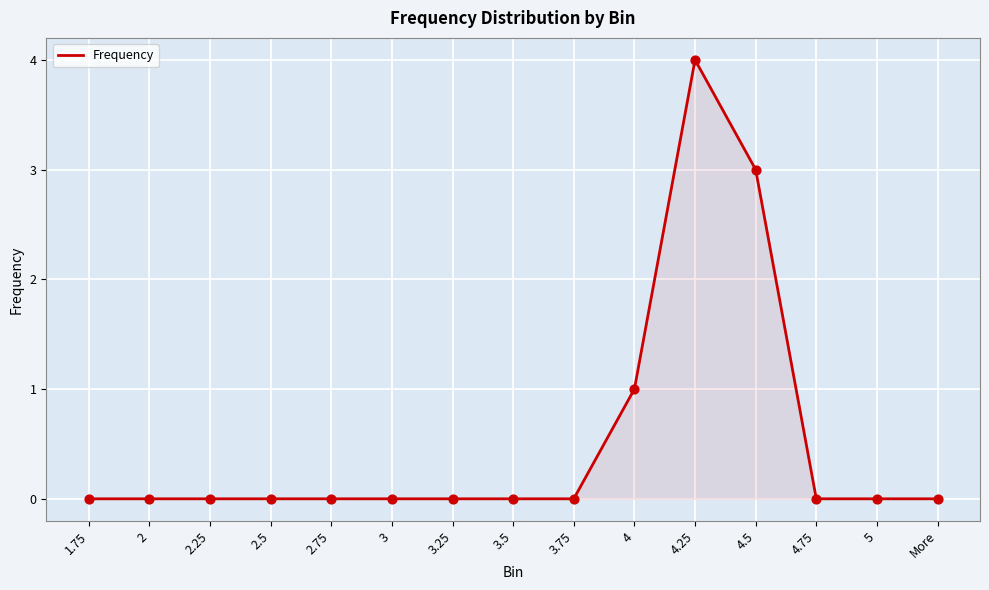

What is the change in value from 4.5 to More?

-3